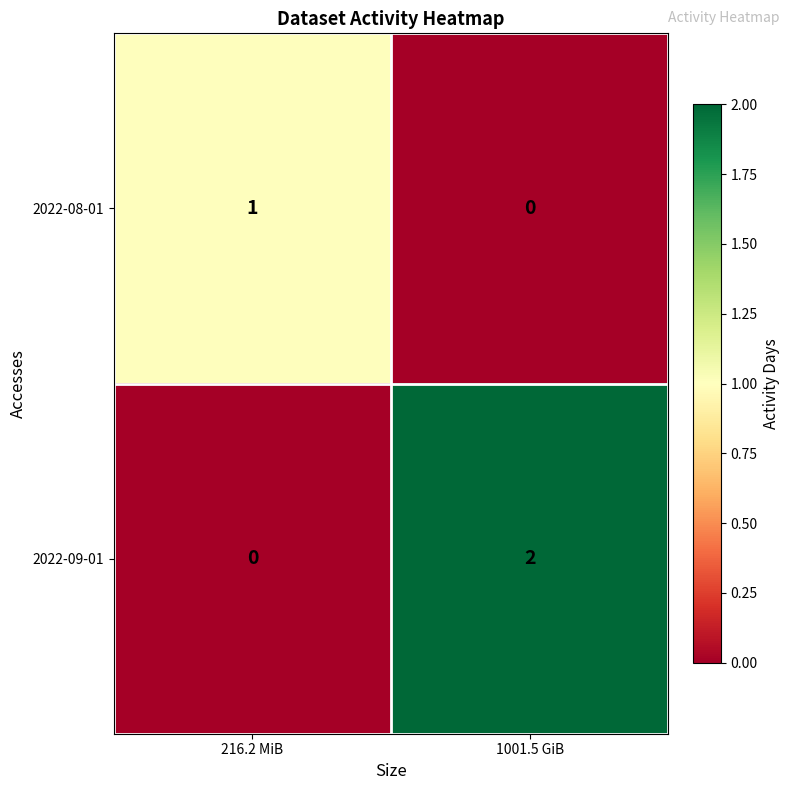

At which label is 2022-08-01 closest to 0?

1001.5 GiB